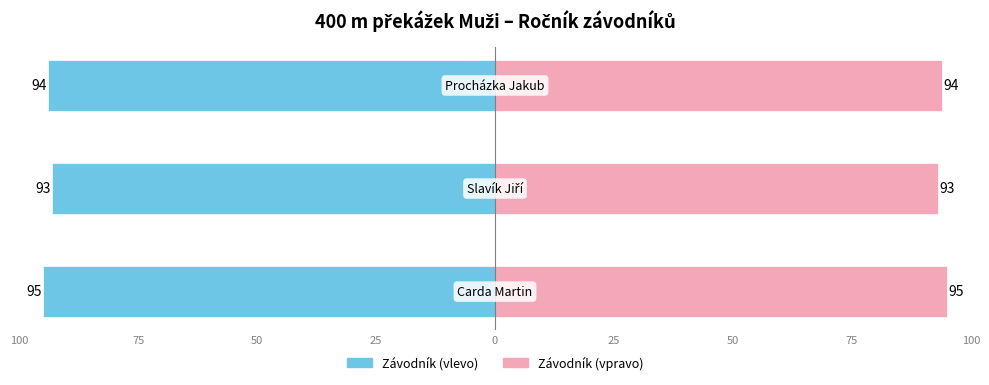

What is the value of the 2nd bar from the left?

93